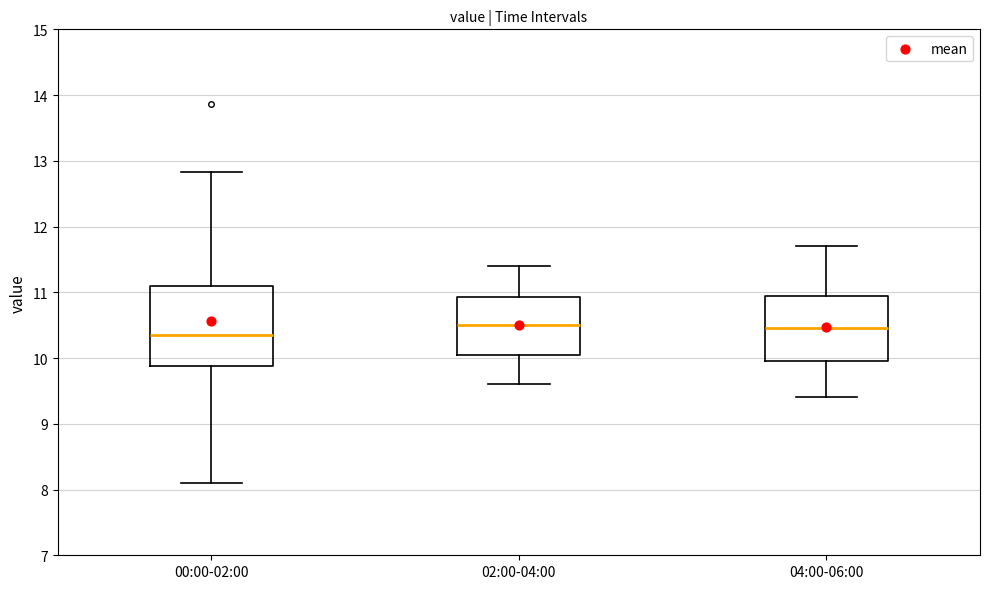

Reading left to right, transcribe this box plot: for each box, give where its median line is, the range the box spans, and where its two whiskers end, as read against the y-axis. The values are not printed on the chart, so give them approximately, as read against the axis.

00:00-02:00: median 10.4, box 9.9 to 11.1, whiskers 8.1 to 12.8
02:00-04:00: median 10.5, box 10.1 to 10.9, whiskers 9.6 to 11.4
04:00-06:00: median 10.5, box 10.0 to 11.0, whiskers 9.4 to 11.7